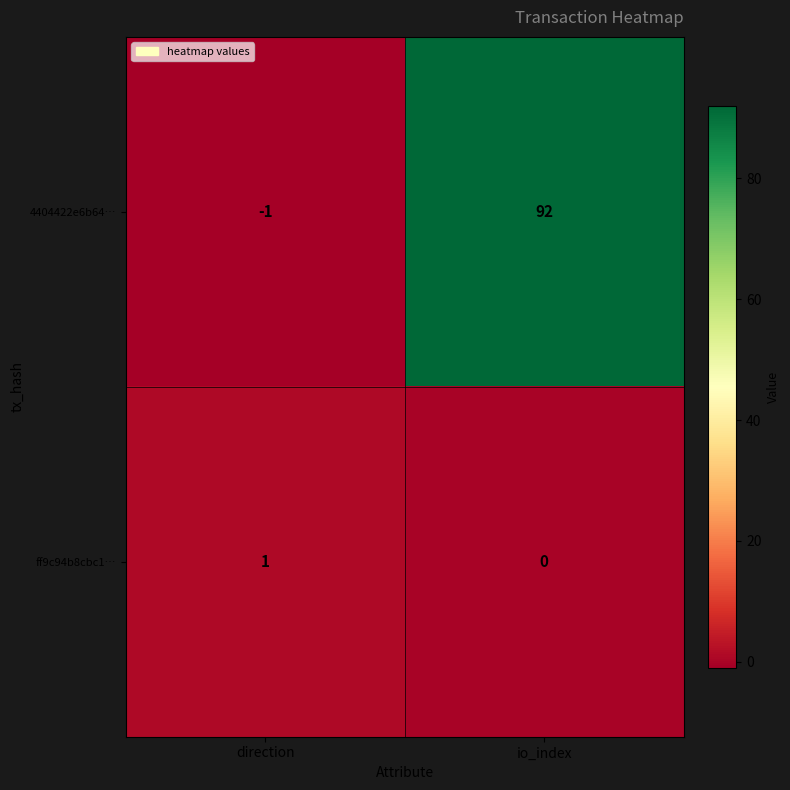

The ff9c94b8cbc1… series shows 0 at io_index. True or false?

True